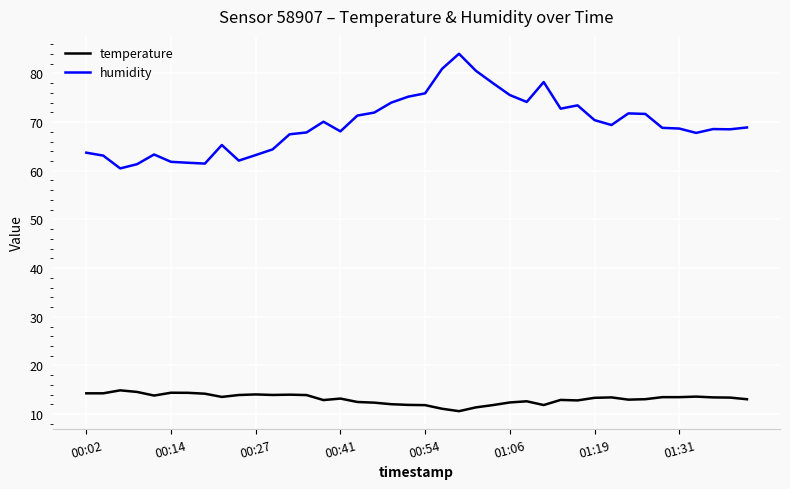

Does the chart display data point markers on the line(s)?

No